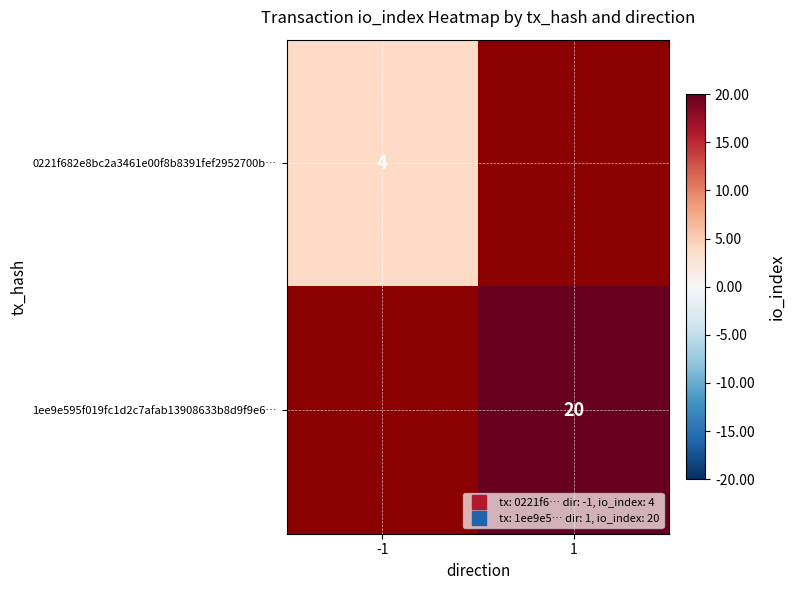

Rank the categories by 1ee9e595f019fc1d2c7afab13908633b8d9f9e6… value from highest to lowest.

-1, 1